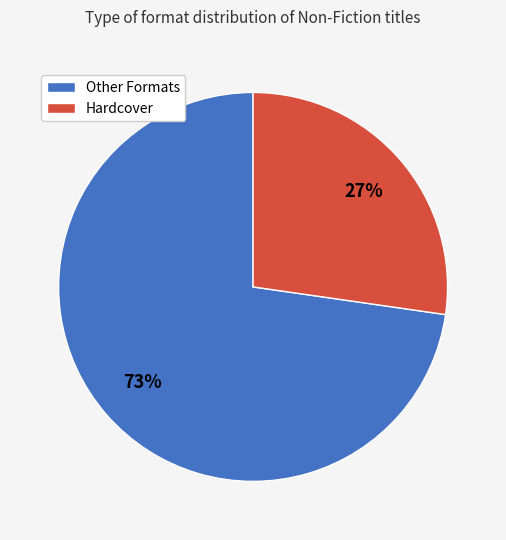

What is the largest slice in the pie chart?

Other Formats